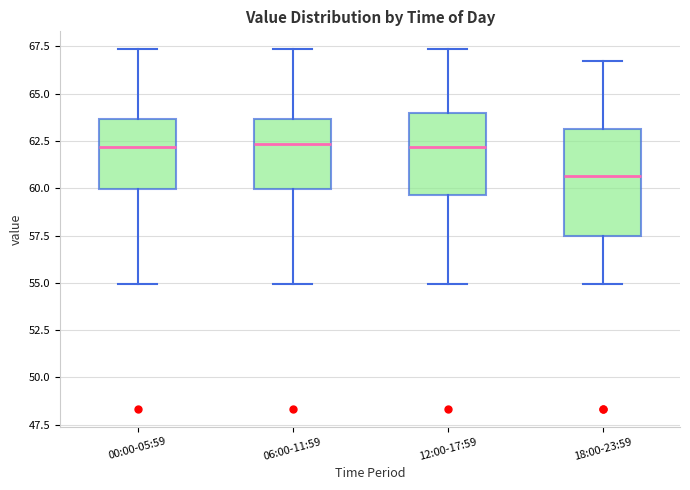

Reading left to right, transcribe this box plot: for each box, give where its median line is, the range the box spans, and where its two whiskers end, as read against the y-axis. The values are not printed on the chart, so give them approximately, as read against the axis.

00:00-05:59: median 62.0, box 60.0 to 63.5, whiskers 55.0 to 67.5
06:00-11:59: median 62.5, box 60.0 to 63.5, whiskers 55.0 to 67.5
12:00-17:59: median 62.0, box 59.5 to 64.0, whiskers 55.0 to 67.5
18:00-23:59: median 60.5, box 57.5 to 63.0, whiskers 55.0 to 66.5